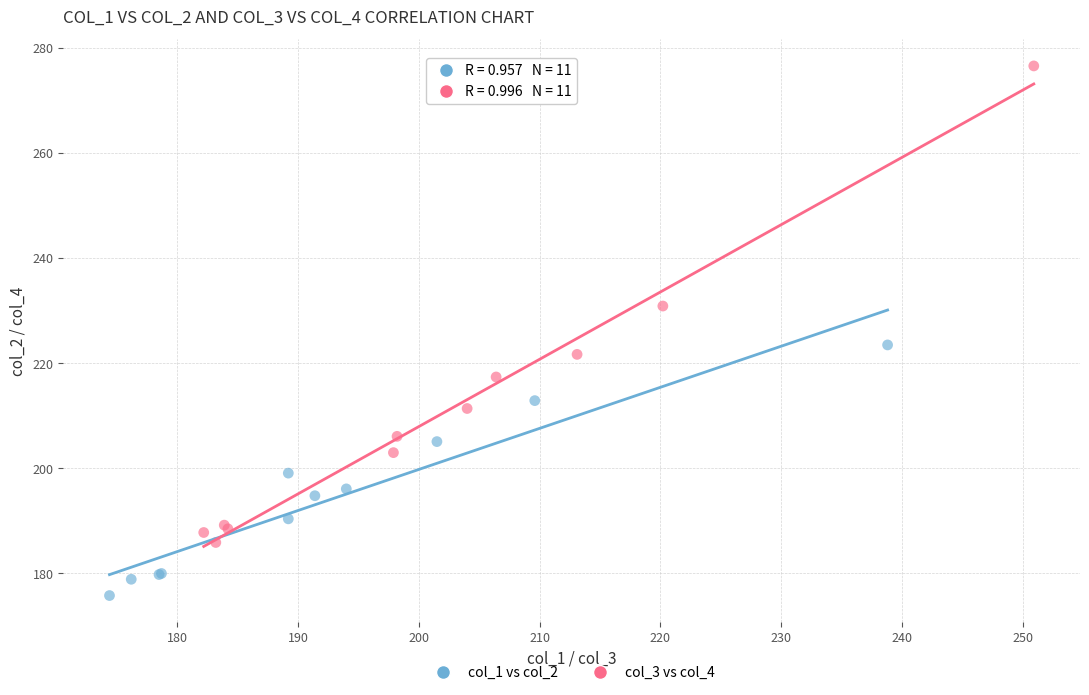

Which series reaches the maximum Y coordinate?

col_3 vs col_4